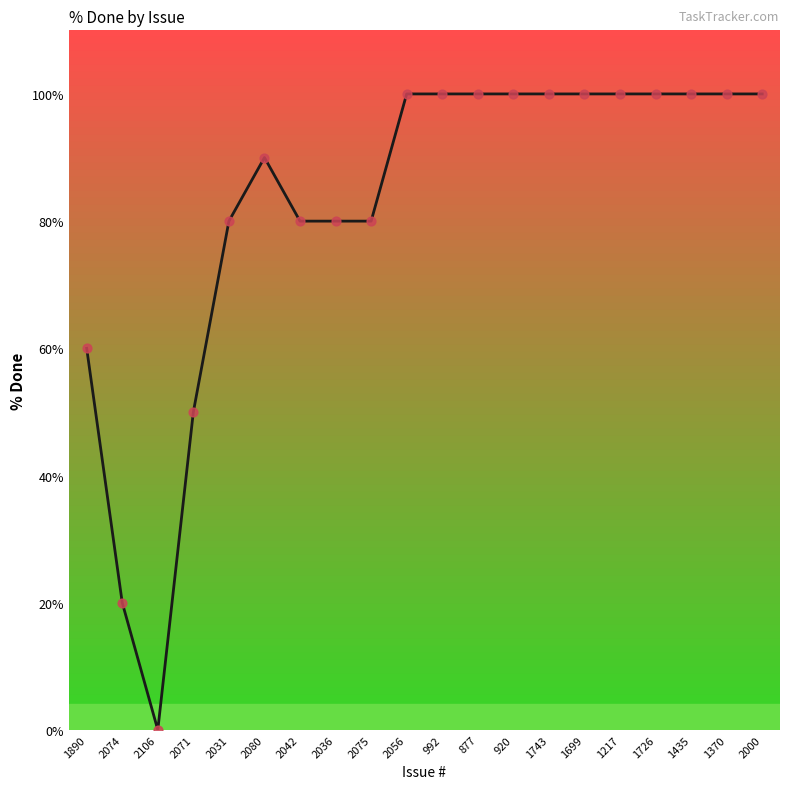

Between 2056 and 2031, which is larger?

2056